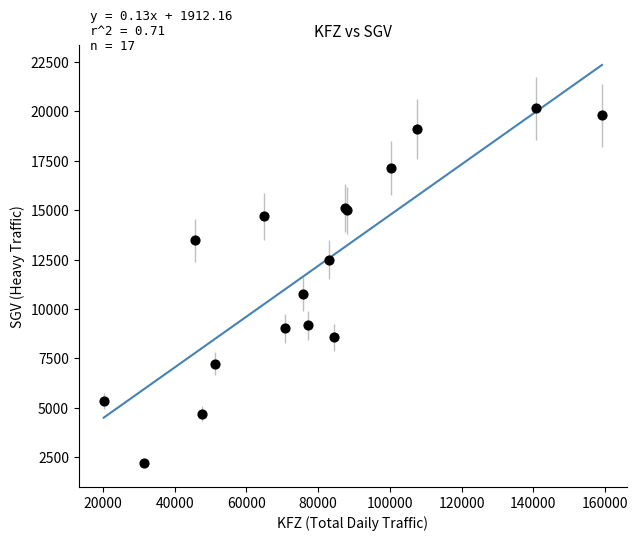

What Y value in the scatter plot is closest to 11164?

10768